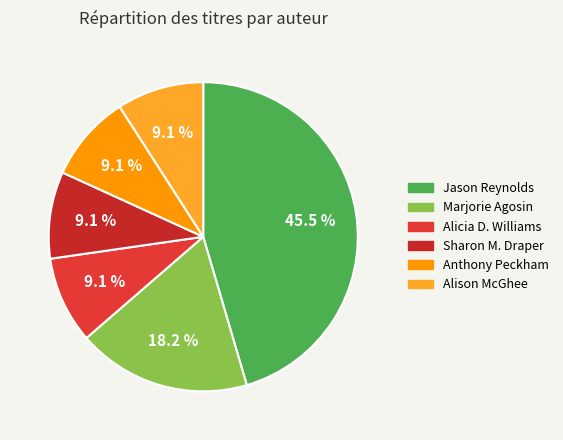

How many slices are in this pie chart?

6